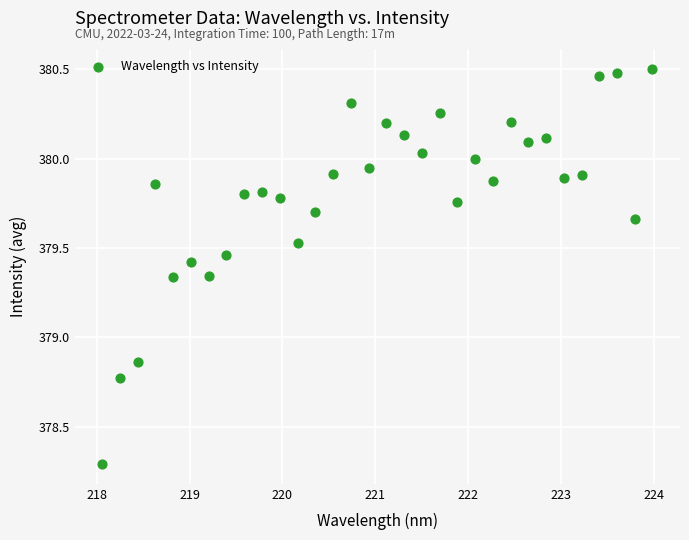

What is the range of Y values (max minus min)?

2.2